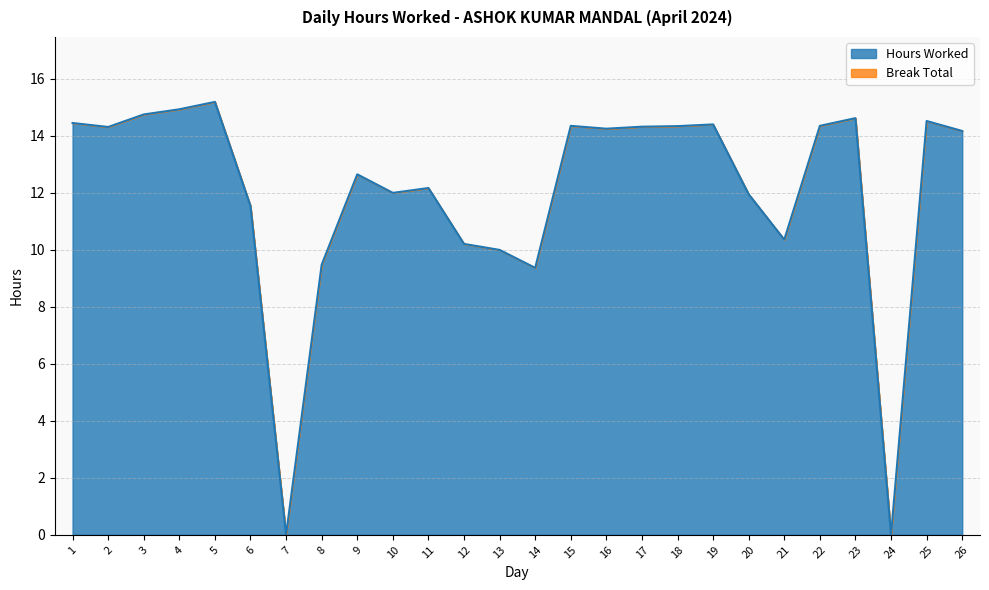

How many positive values are there?

24